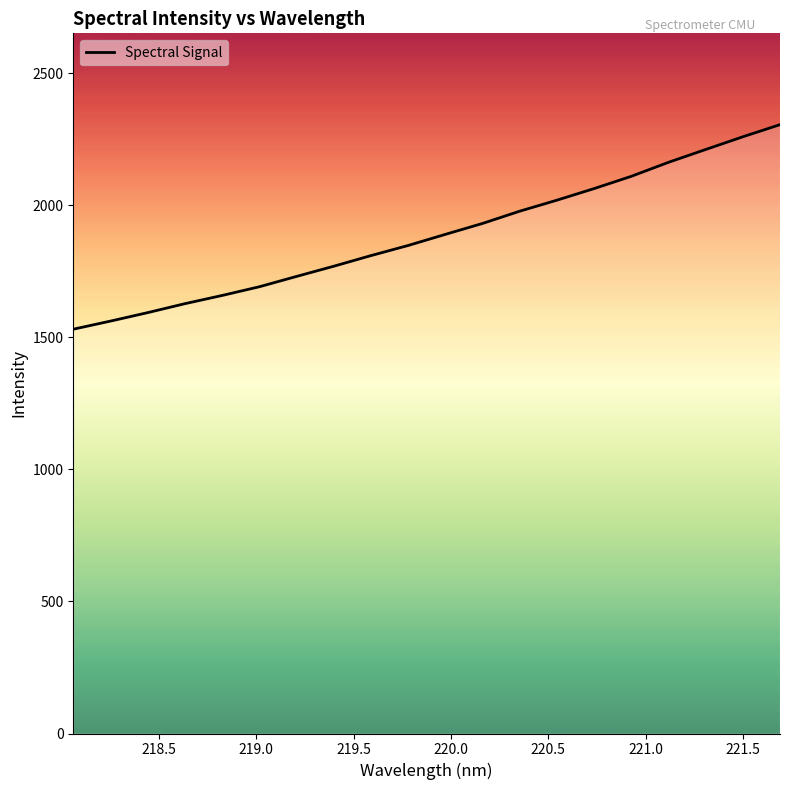

What is the minimum value shown in the chart?

1530.8